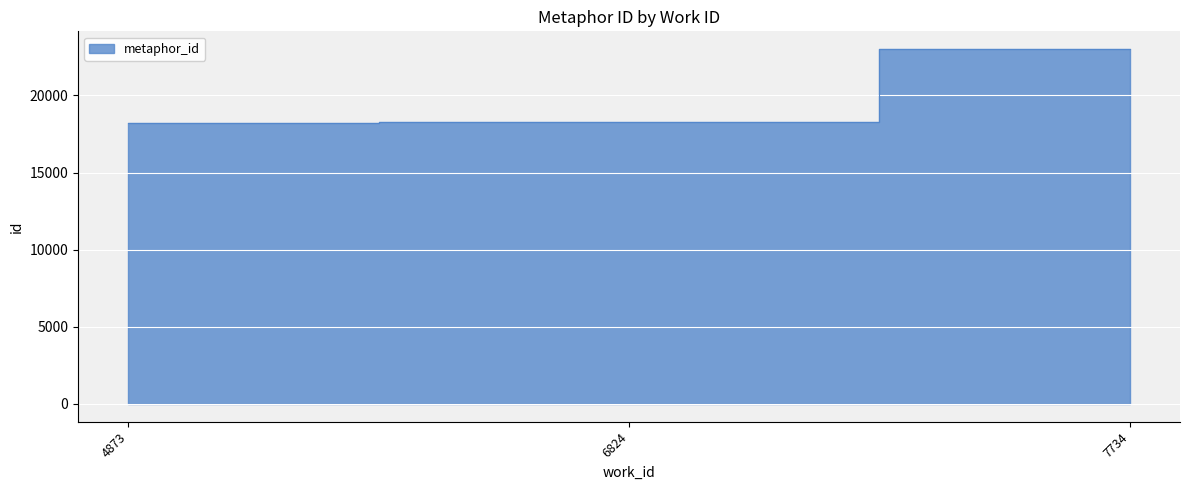

Reading right to left, extract all data points from this chart.

7734=23007	6824=18293	4873=18191